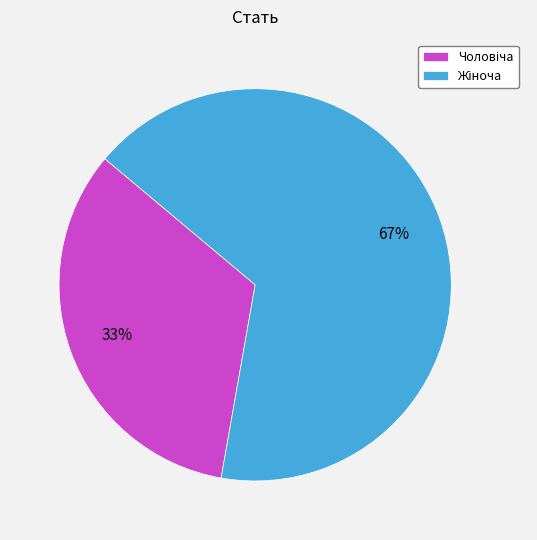

To the nearest percent, what is the average slice percentage?

50%